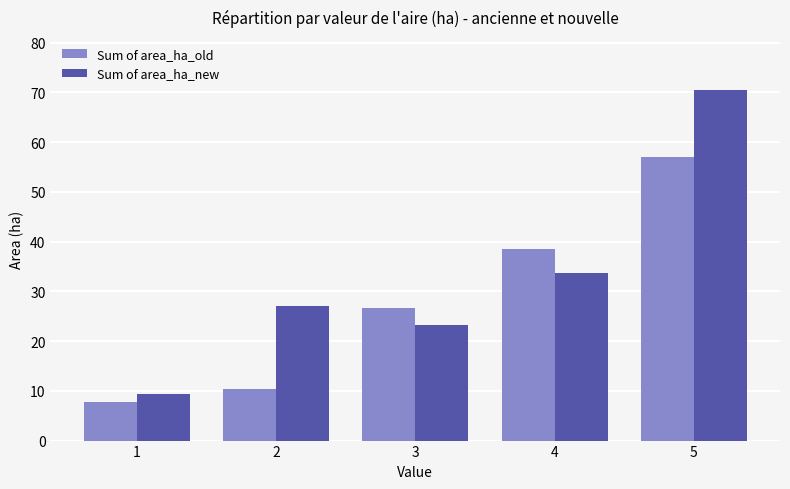

What is the difference between the second highest and second lowest values in the Sum of area_ha_new series?

10.5